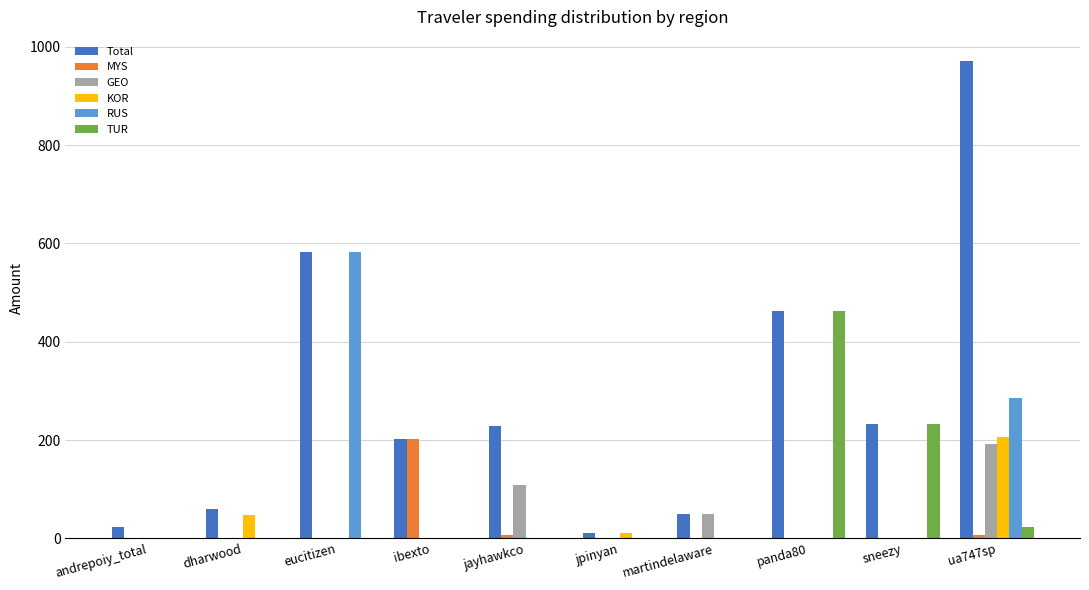

Which series has the largest total across all categories?

Total